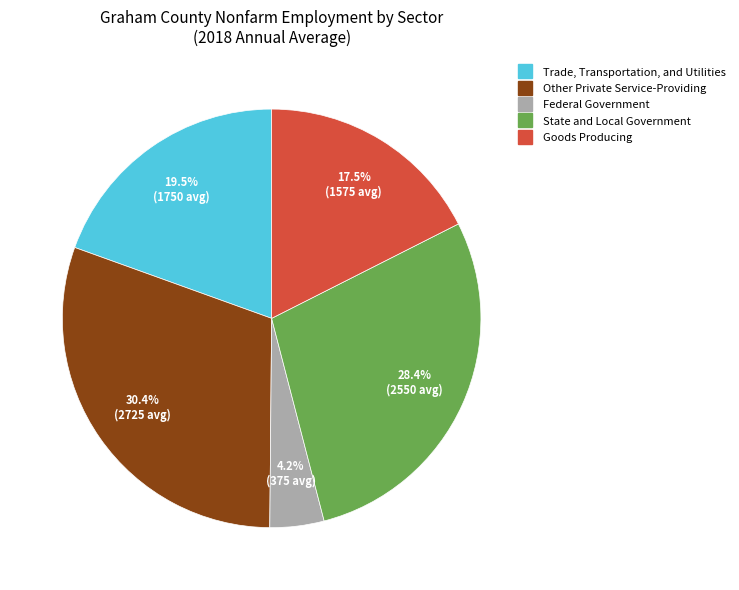

What is the largest slice in the pie chart?

Other Private Service-Providing